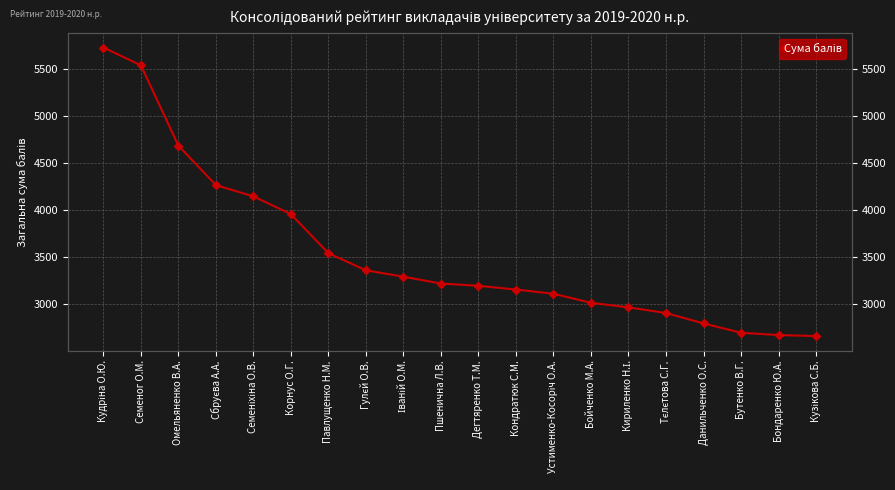

What position from the left is Кузікова С.Б.?

20